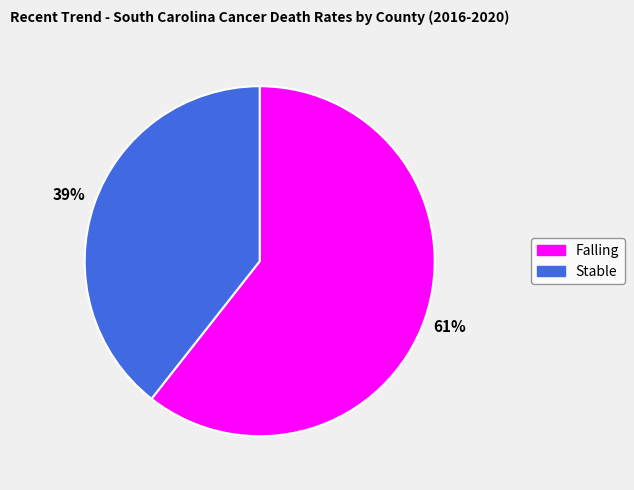

To the nearest percent, what is the average slice percentage?

50%